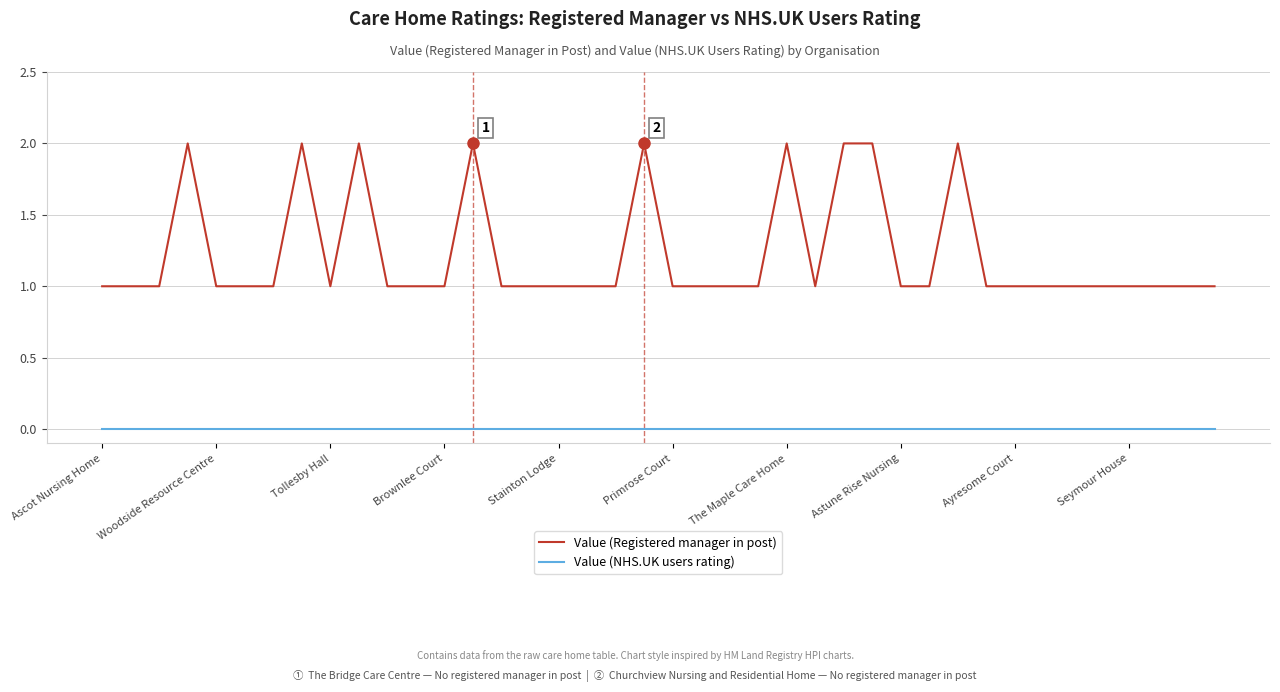

Rank the series by their average value, from highest to lowest.

Value (Registered manager in post), Value (NHS.UK users rating)